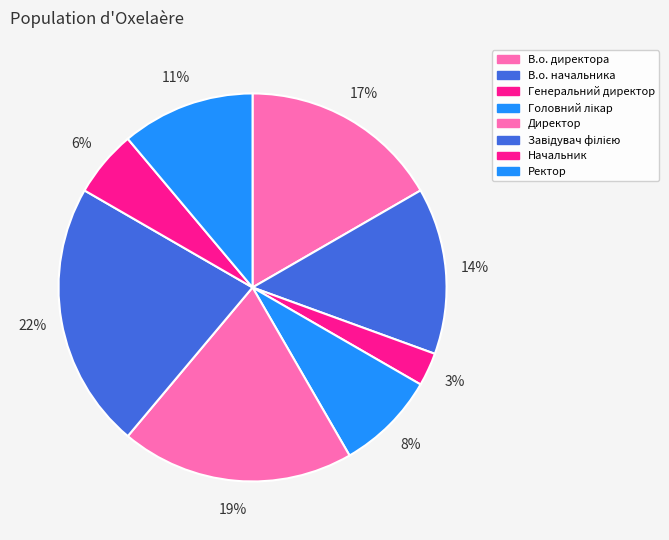

Is there any slice that represents more than half of the pie?

No